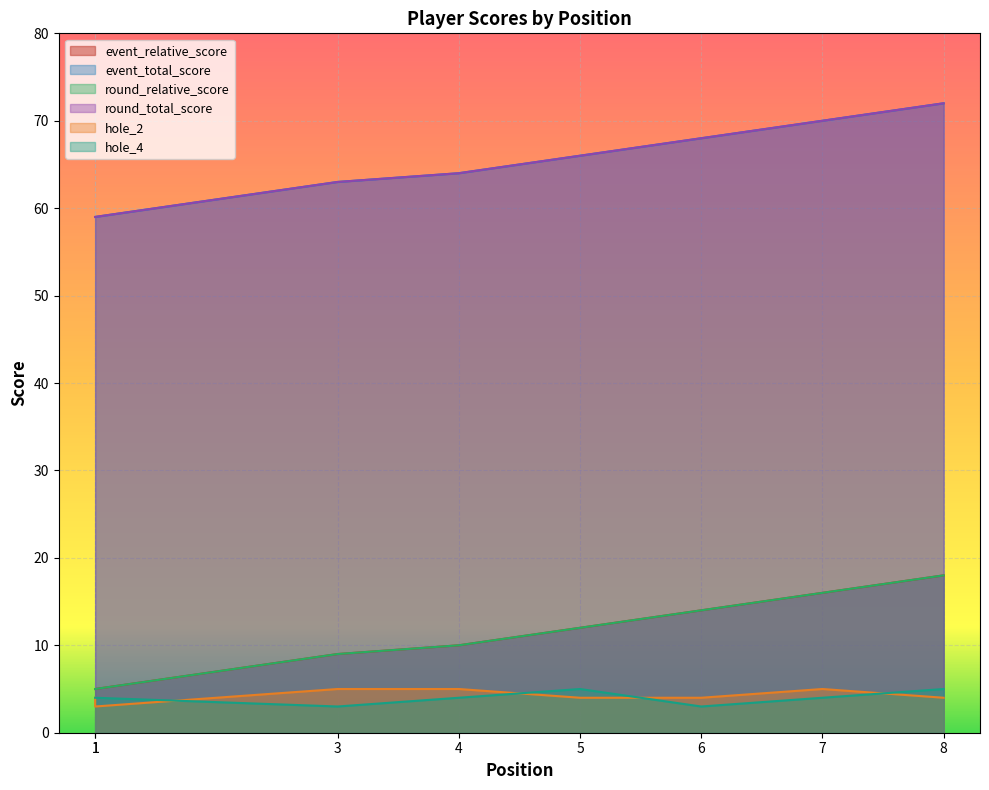

List the series in order of their peak value, lowest first.

hole_2, hole_4, event_relative_score, round_relative_score, event_total_score, round_total_score